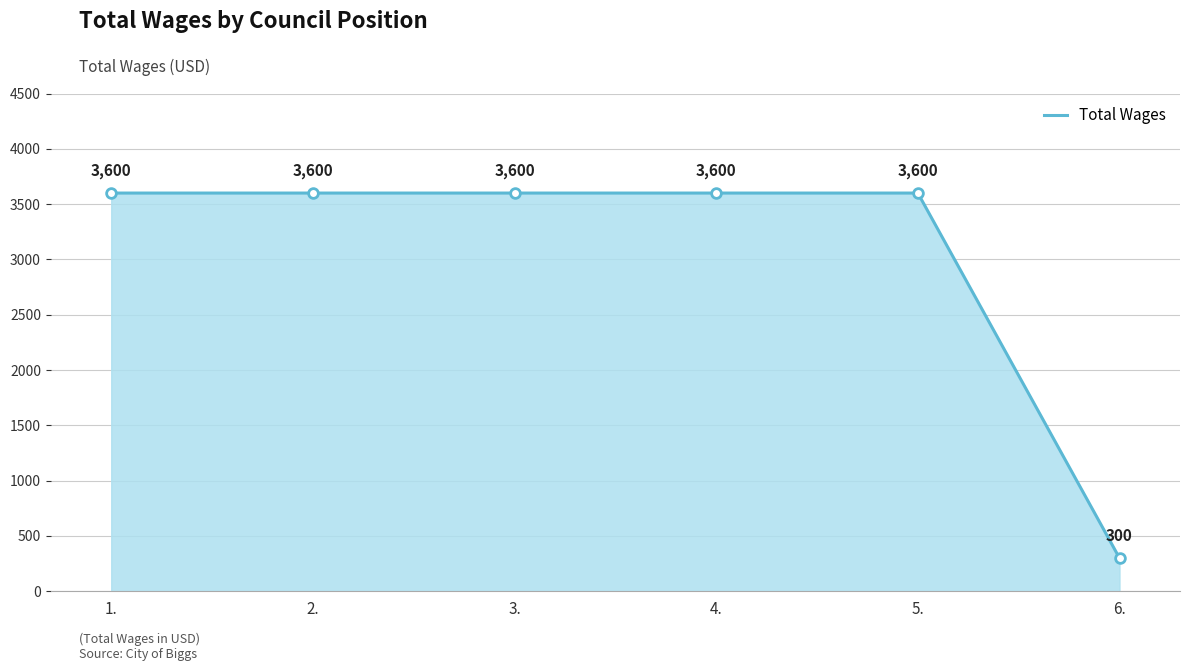

What position from the right is 4.?

3